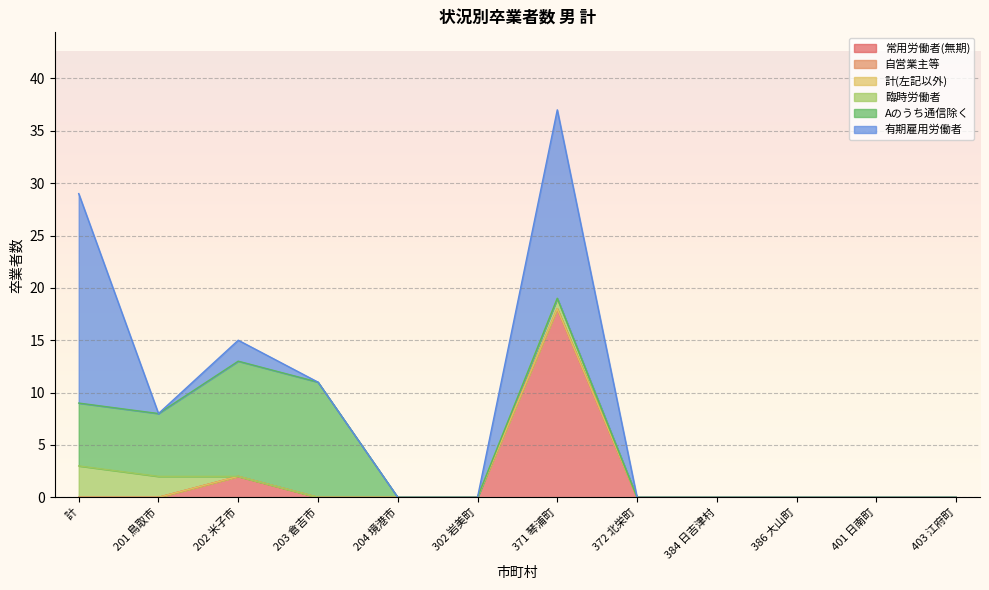

Reading left to right, list all the values displayed in this chart.

常用労働者(無期): 計=0	201 鳥取市=0	202 米子市=2	203 倉吉市=0	204 境港市=0	302 岩美町=0	371 琴浦町=18	372 北栄町=0	384 日吉津村=0	386 大山町=0	401 日南町=0	403 江府町=0
自営業主等: 計=0	201 鳥取市=0	202 米子市=0	203 倉吉市=0	204 境港市=0	302 岩美町=0	371 琴浦町=0	372 北栄町=0	384 日吉津村=0	386 大山町=0	401 日南町=0	403 江府町=0
計(左記以外): 計=0	201 鳥取市=0	202 米子市=0	203 倉吉市=0	204 境港市=0	302 岩美町=0	371 琴浦町=0	372 北栄町=0	384 日吉津村=0	386 大山町=0	401 日南町=0	403 江府町=0
臨時労働者: 計=3	201 鳥取市=2	202 米子市=0	203 倉吉市=0	204 境港市=0	302 岩美町=0	371 琴浦町=1	372 北栄町=0	384 日吉津村=0	386 大山町=0	401 日南町=0	403 江府町=0
Aのうち通信除く: 計=6	201 鳥取市=6	202 米子市=11	203 倉吉市=11	204 境港市=0	302 岩美町=0	371 琴浦町=0	372 北栄町=0	384 日吉津村=0	386 大山町=0	401 日南町=0	403 江府町=0
有期雇用労働者: 計=20	201 鳥取市=0	202 米子市=2	203 倉吉市=0	204 境港市=0	302 岩美町=0	371 琴浦町=18	372 北栄町=0	384 日吉津村=0	386 大山町=0	401 日南町=0	403 江府町=0